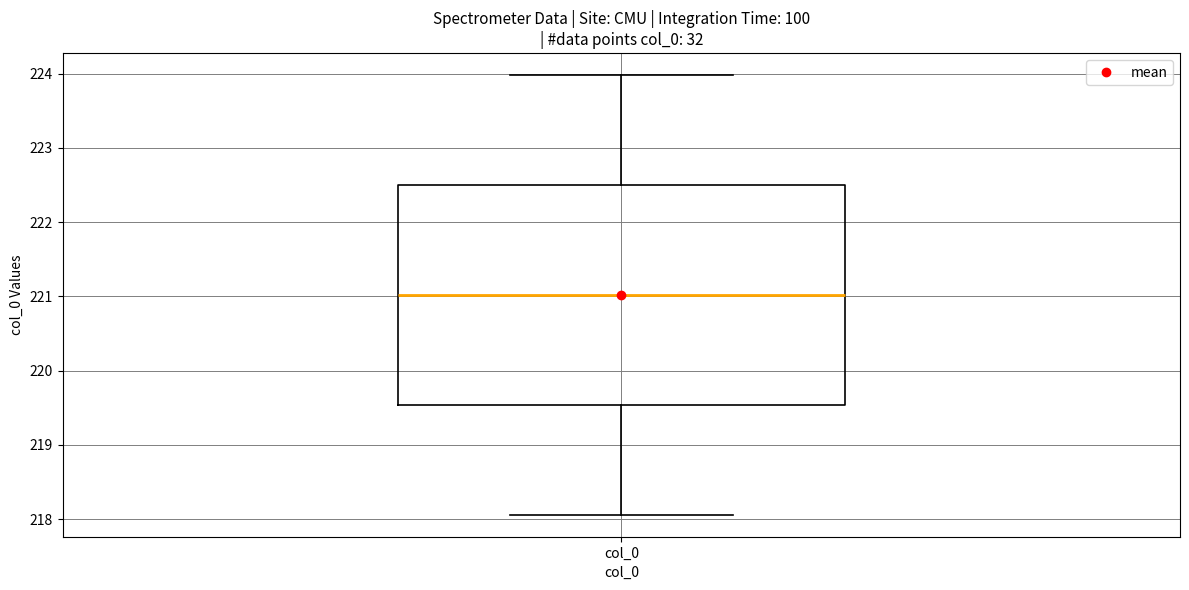

Transcribe this box plot: give where the median line is, the range the box spans, and where the two whiskers end, as read against the y-axis. The values are not printed on the chart, so give them approximately, as read against the axis.

median 221.0, box 219.5 to 222.5, whiskers 218.1 to 224.0